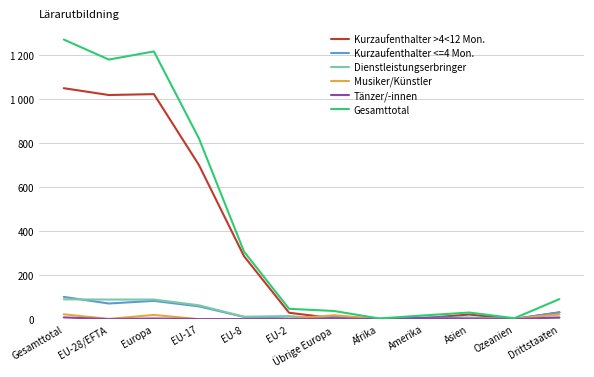

Does the chart have visible grid lines?

Yes